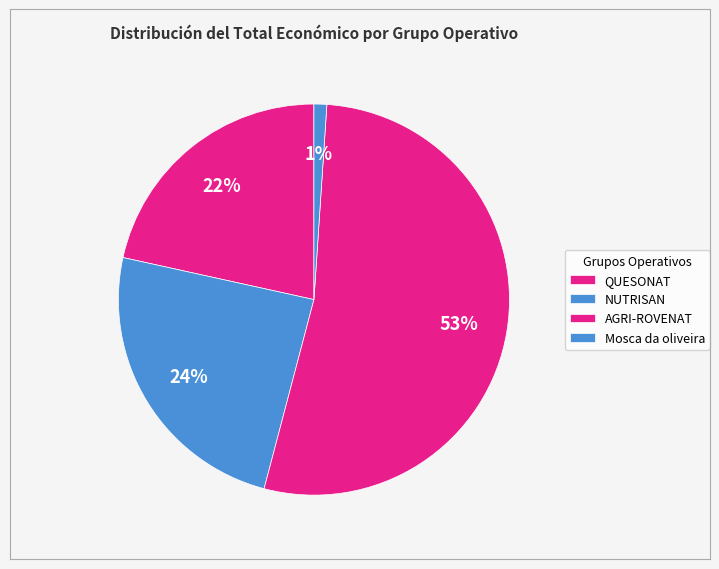

How many segments does this pie chart have?

4